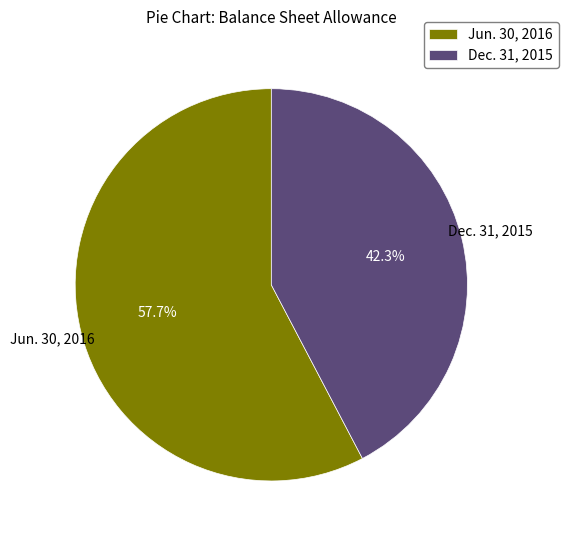

To the nearest percent, what is the difference between the Dec. 31, 2015 and Jun. 30, 2016 slice percentages?

15%